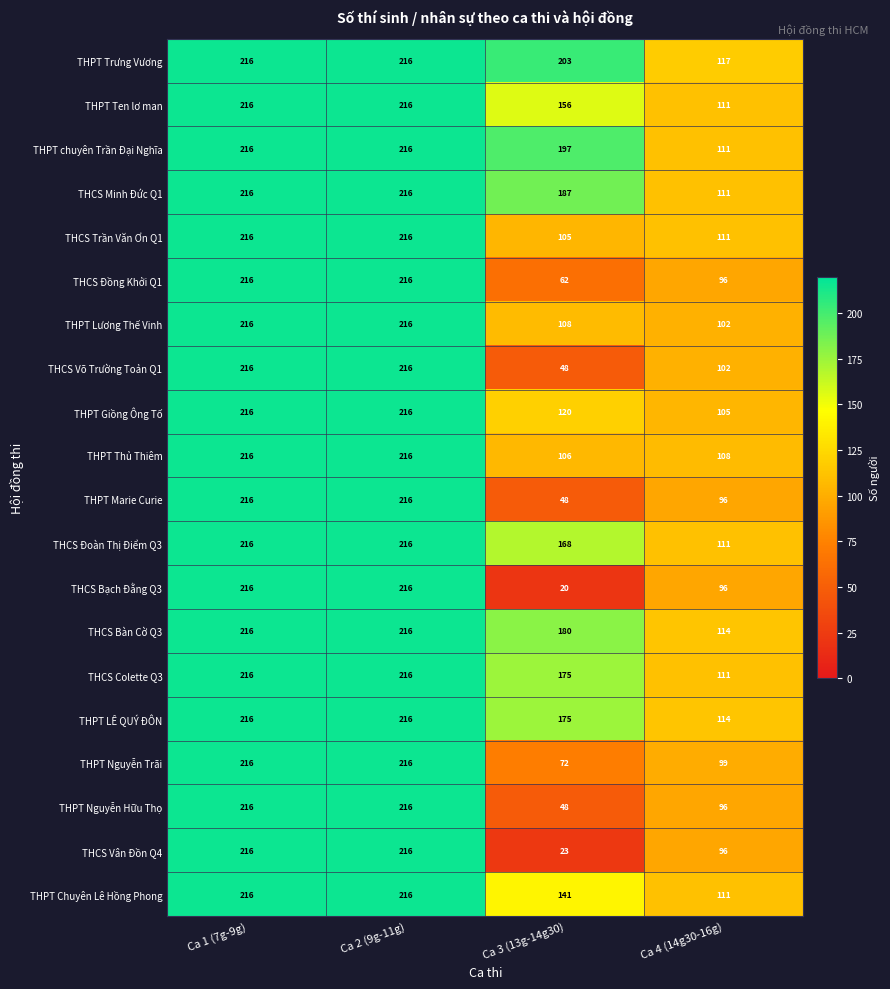

What is the minimum value shown in the chart?

20